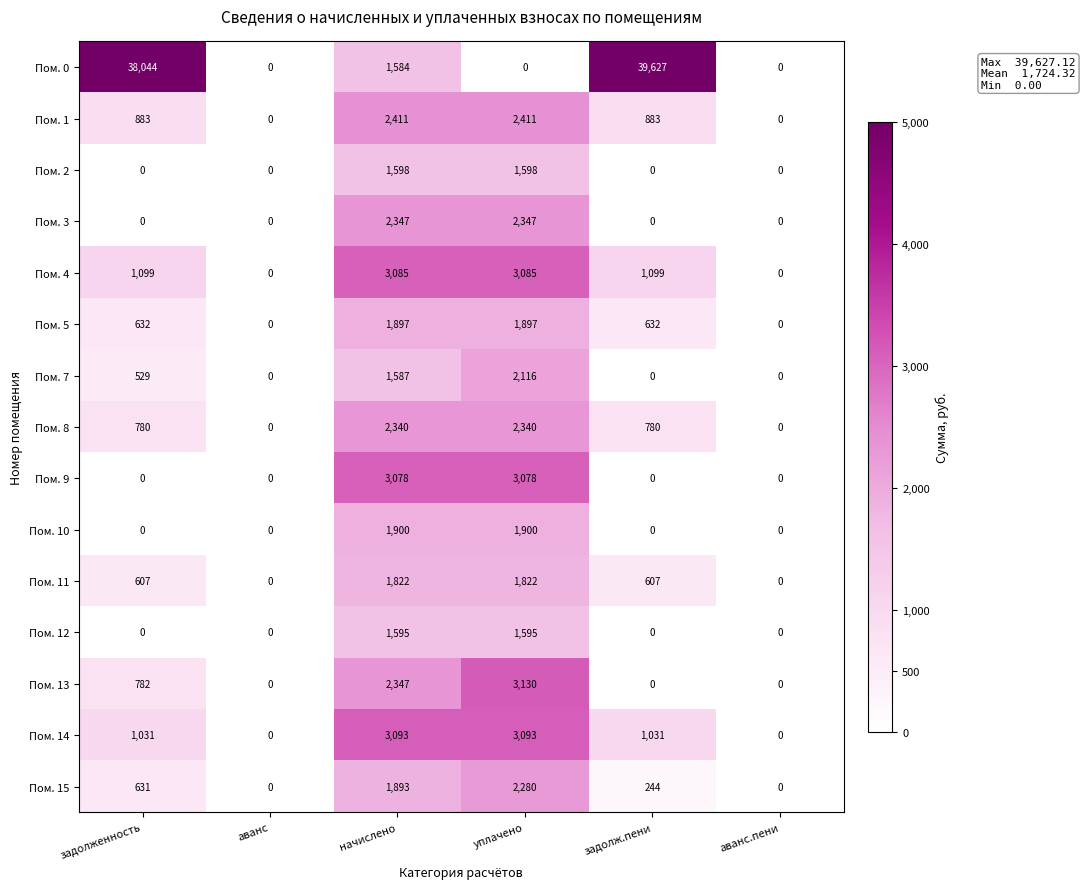

What is the spread (max minus min) of values at начислено?

1509